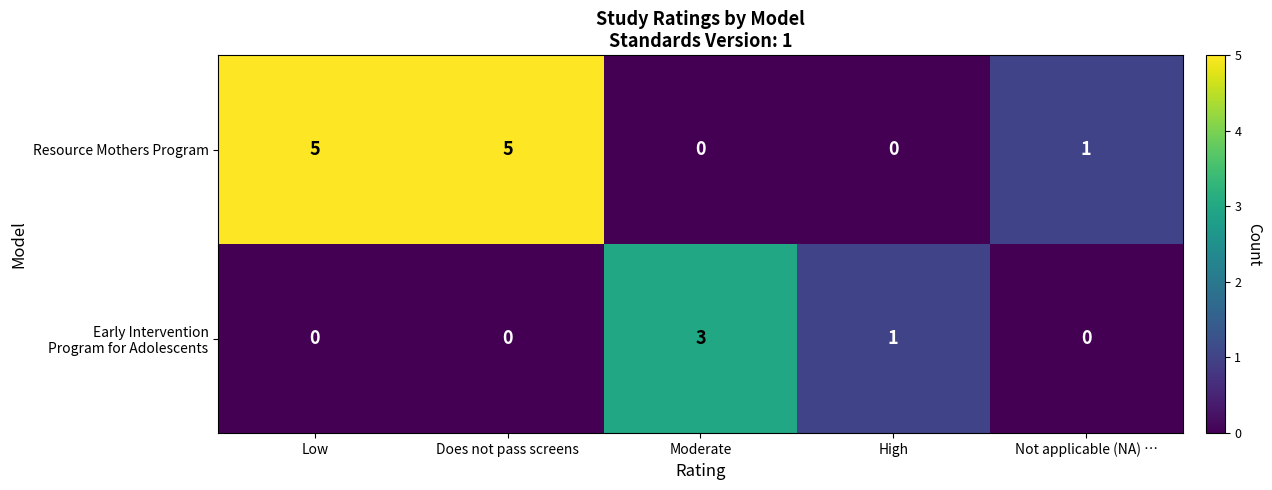

Which series has the largest total across all categories?

Resource Mothers Program